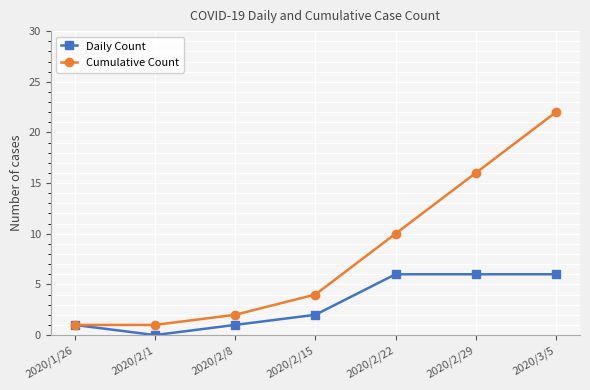

Rank the series by their average value, from highest to lowest.

Cumulative Count, Daily Count